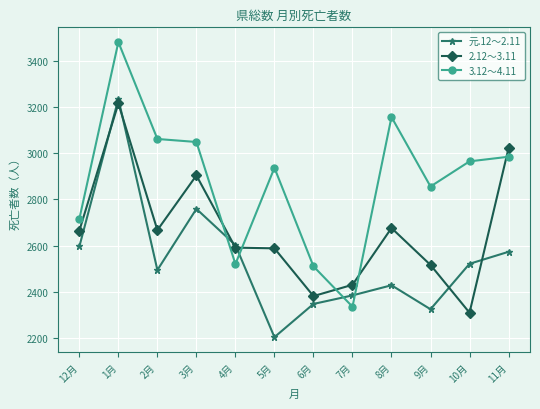

What is the highest value of the 元.12～2.11 series?

3236